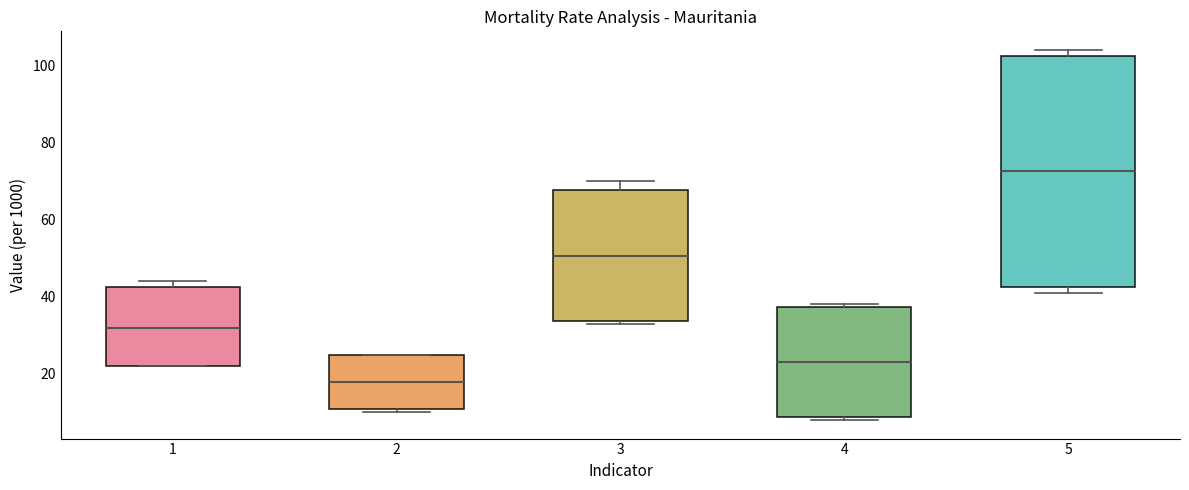

Which box's median line is the lowest?

2